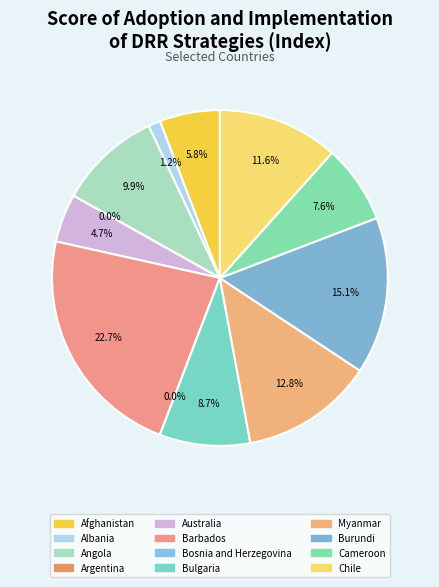

To the nearest percent, what is the average slice percentage?

8%